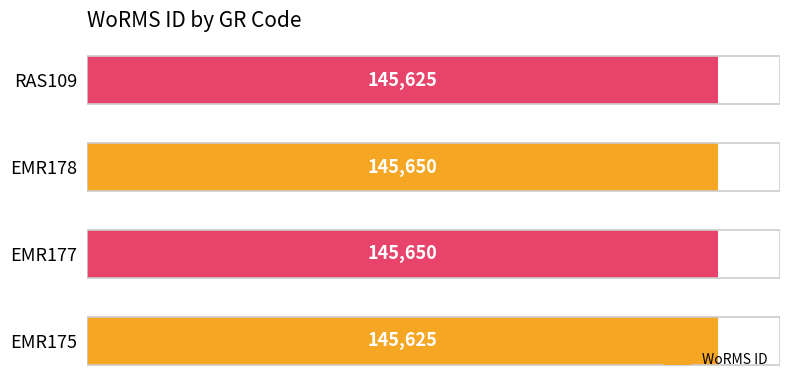

How many values are below 145650?

2